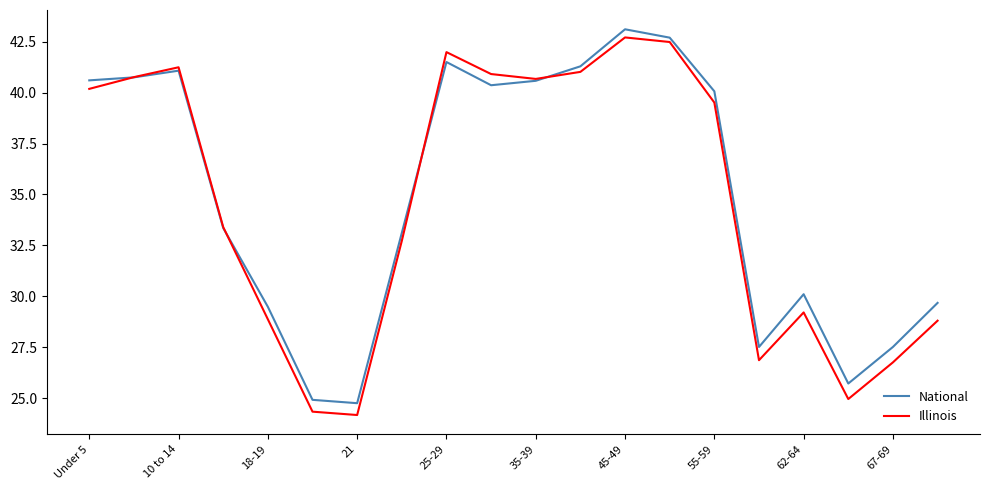

What is the maximum value for Illinois?

42.7